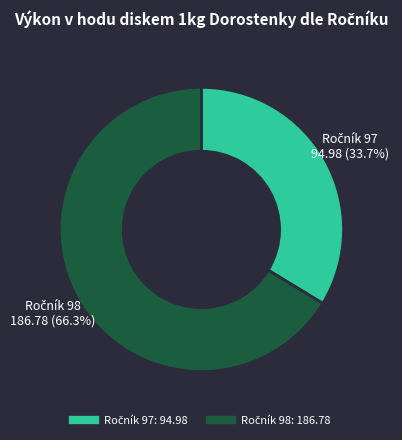

Does any single category account for the majority?

Yes